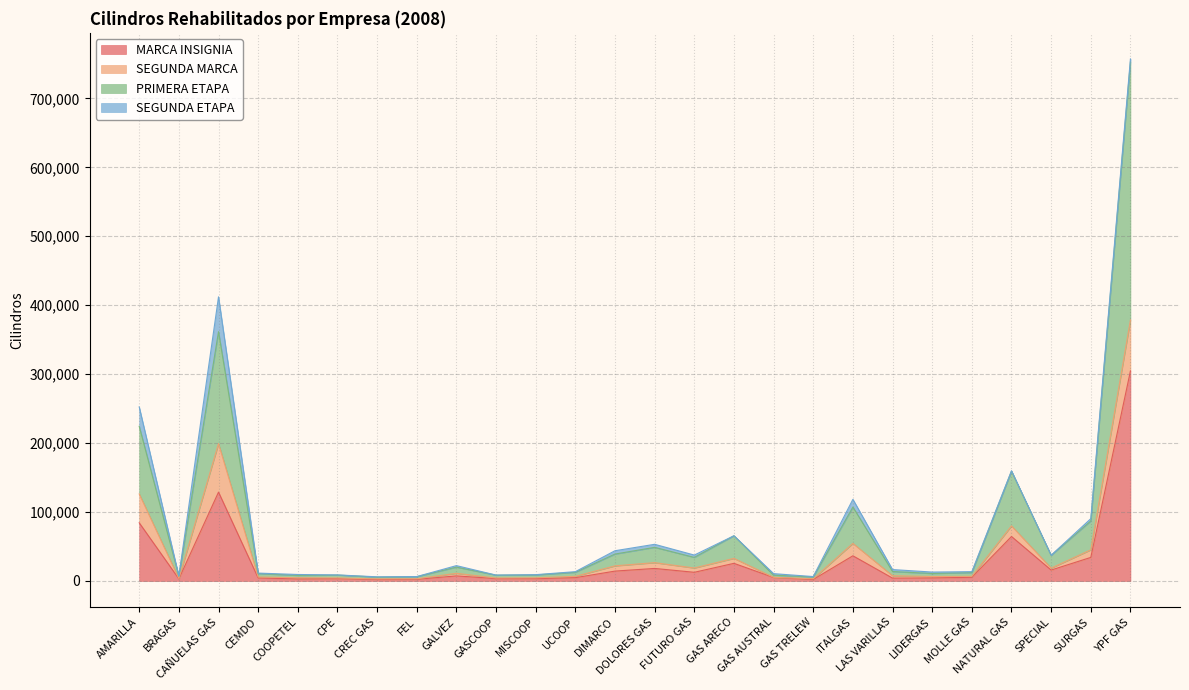

What is the maximum value for MARCA INSIGNIA?

304640